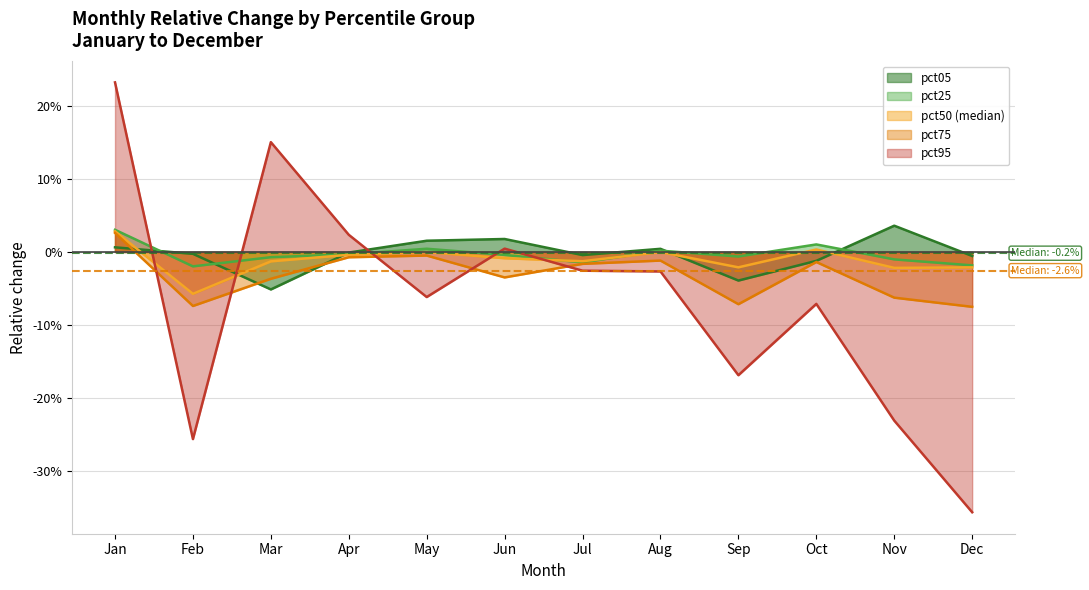

Which label corresponds to the smallest value in the chart?

Dec